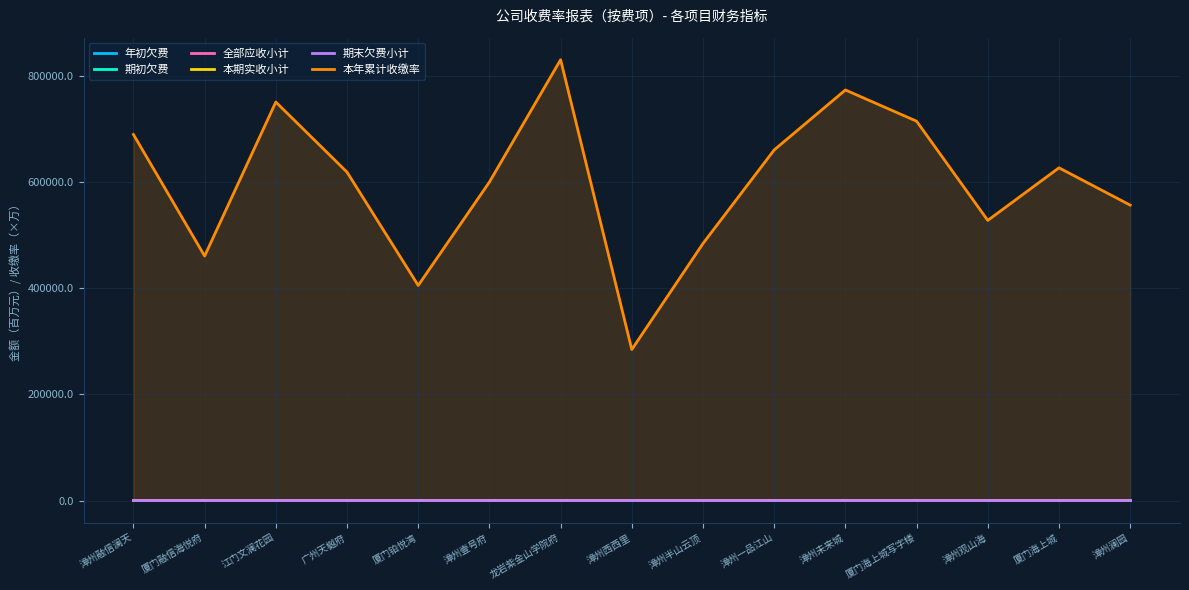

Where is 年初欠费 nearest to the value 1?

漳州半山云顶